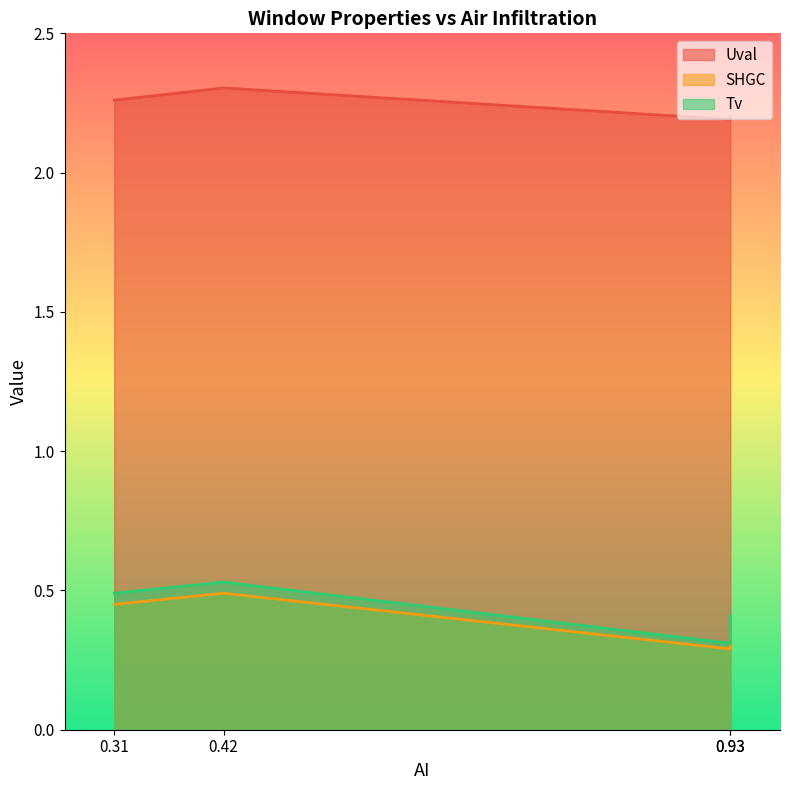

Does the chart have visible grid lines?

No